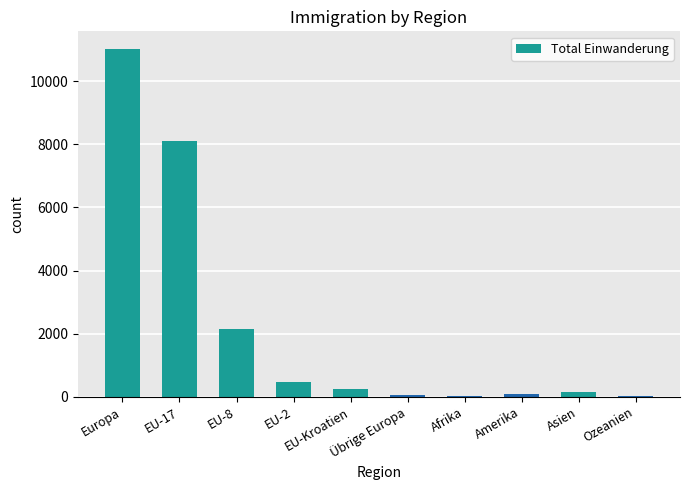

What is the difference between the values at Afrika and EU-2?

463